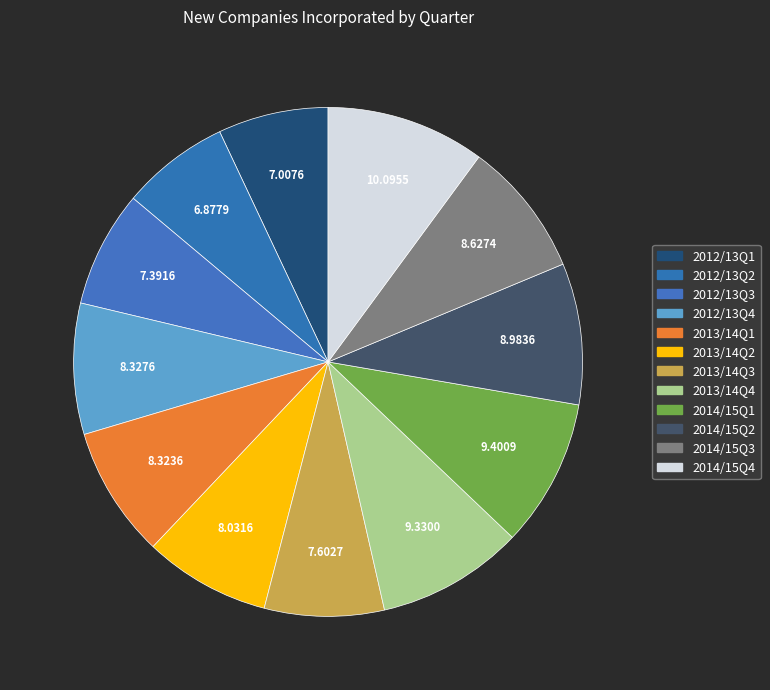

The 2013/14Q1 slice represents 8% of the pie. True or false?

True